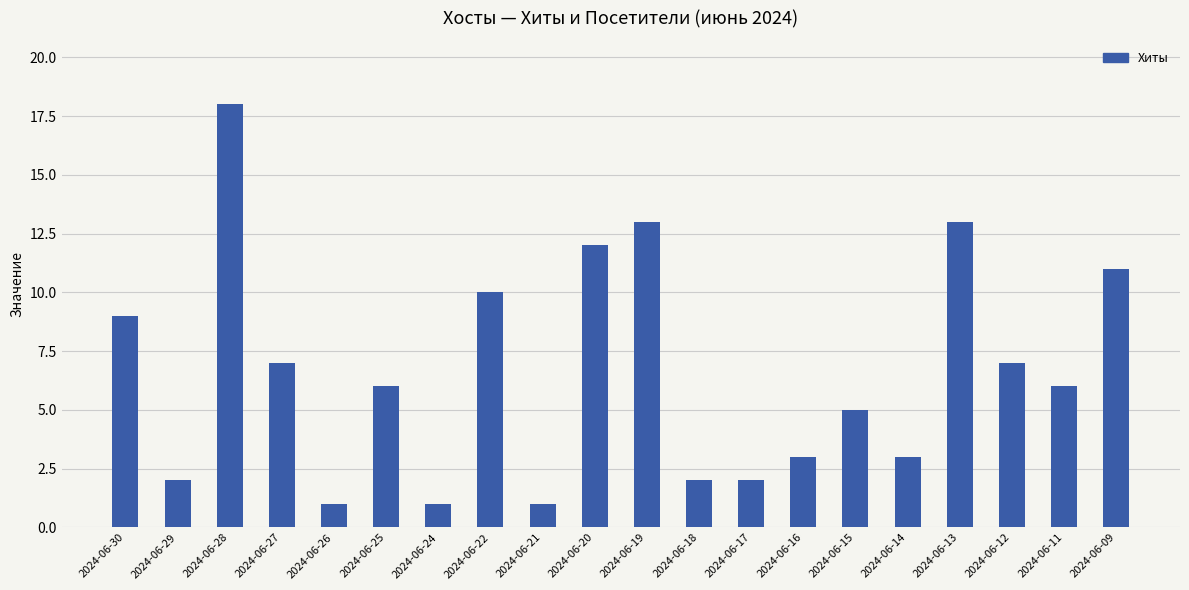

What is the difference between the values at 2024-06-22 and 2024-06-16?

7